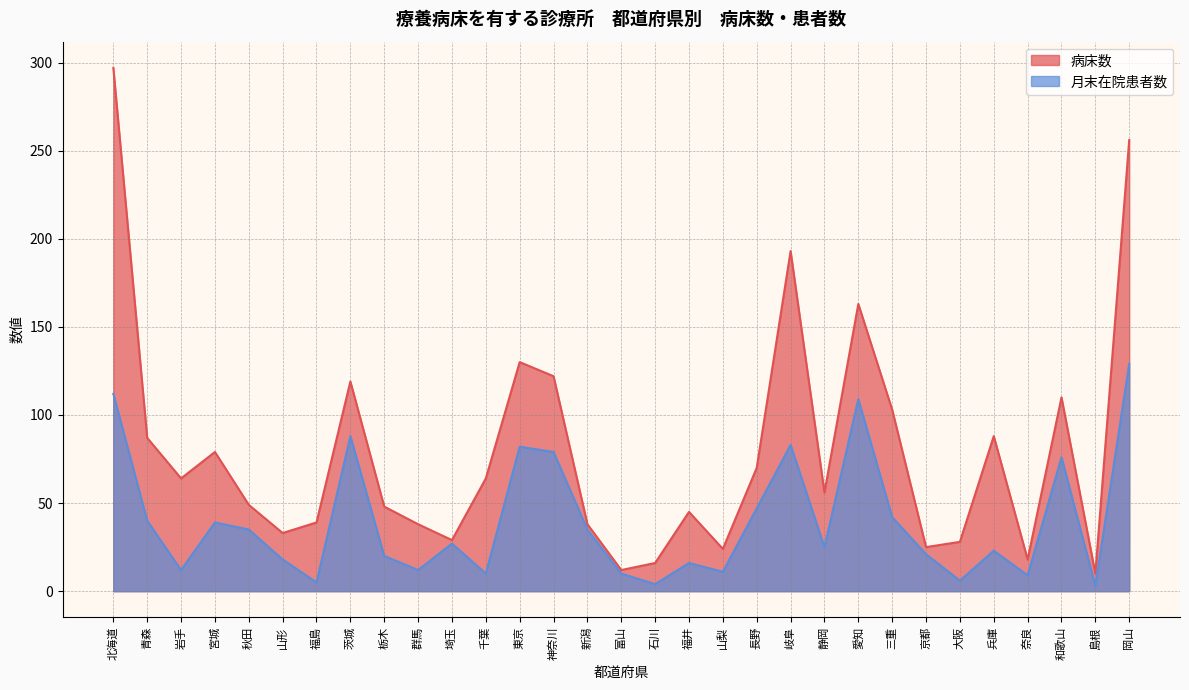

What is the average value of the 病床数 series?

79